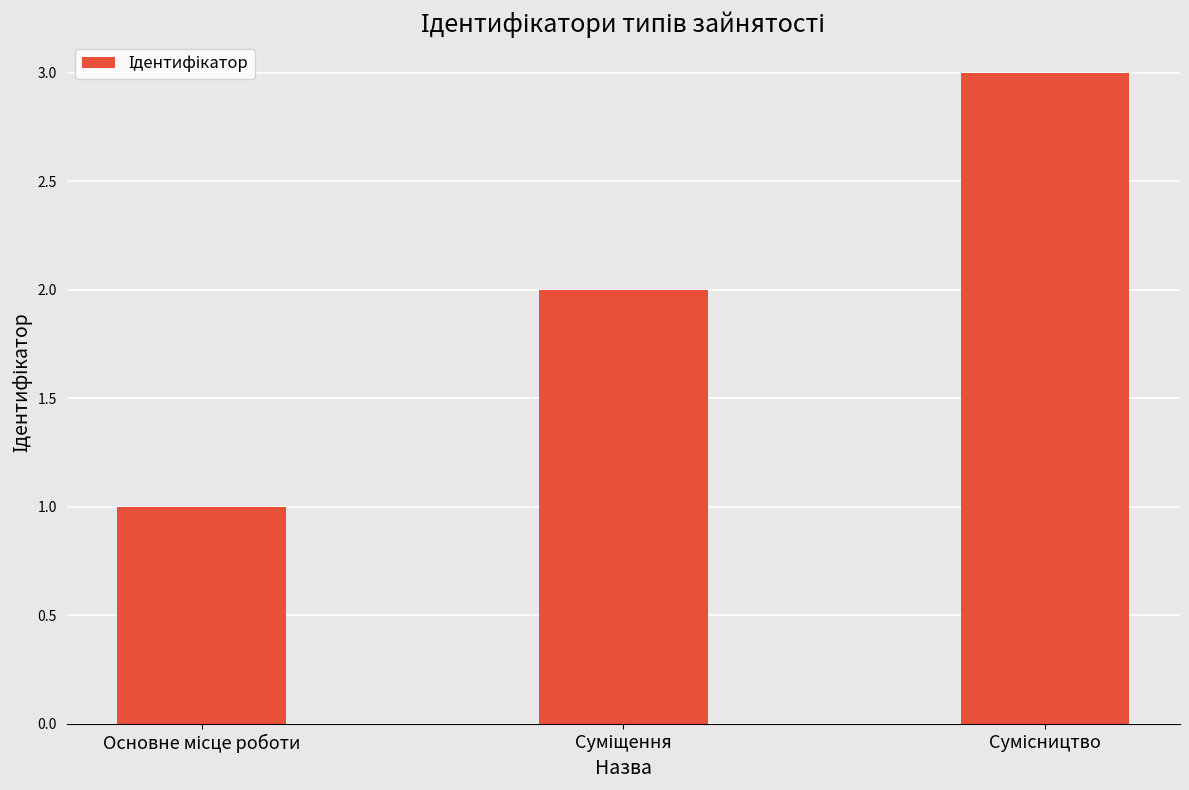

What is the sum of all values?

6